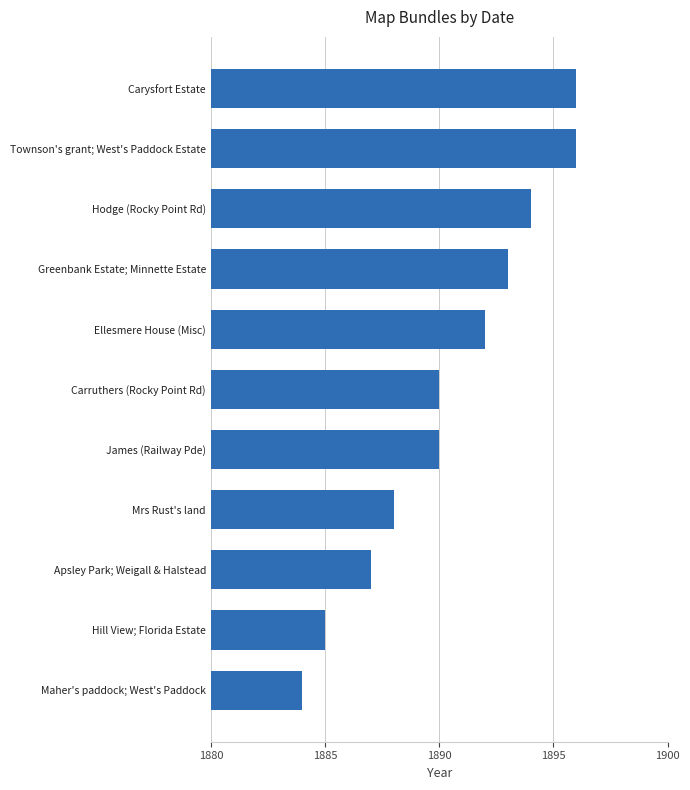

What is the greatest value displayed?

1896